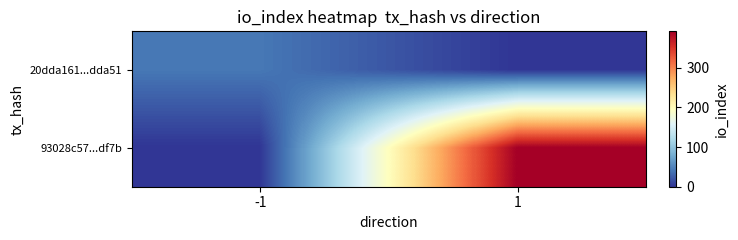

Reading left to right, extract all data points from this chart.

20dda161...dda51: -1=42	1=0
93028c57...df7b: -1=0	1=392